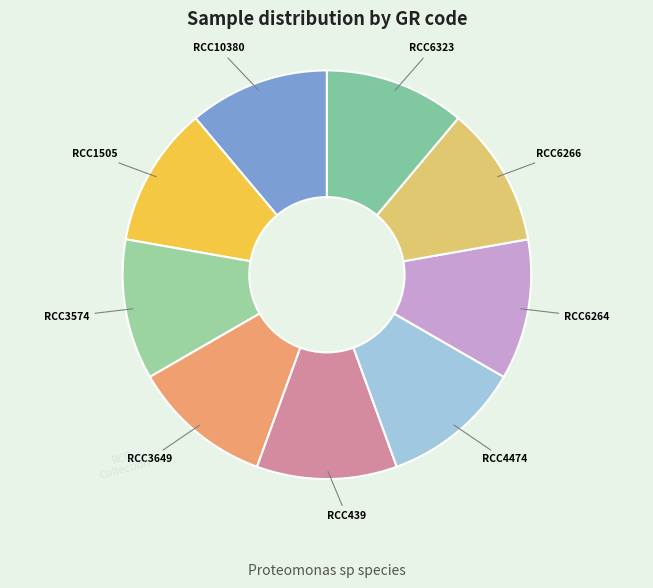

Is the sum of RCC4474 and RCC6323 greater than half?

No